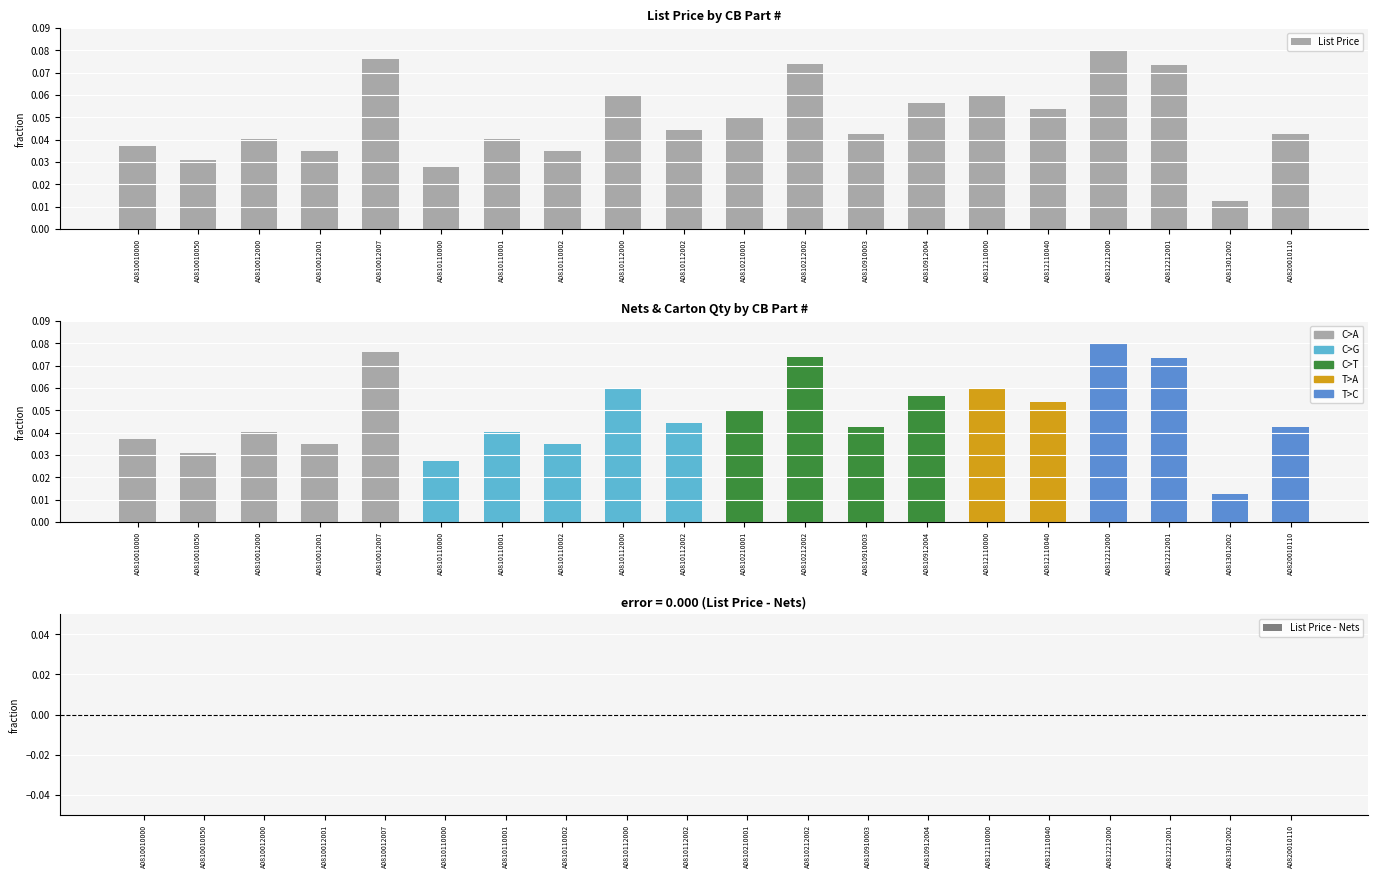

Is it true that the value at A0810212002 is 0.1?

False